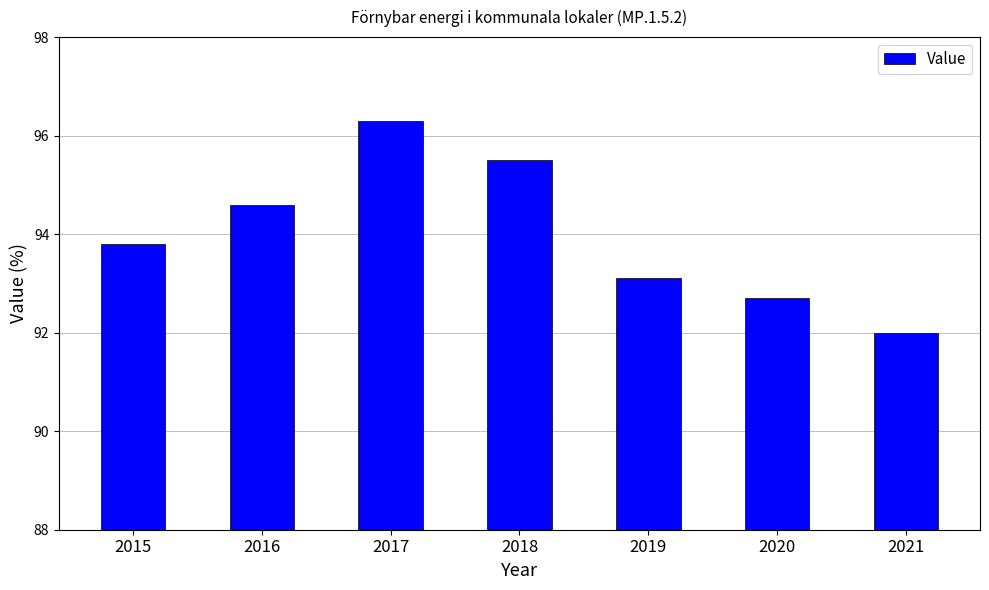

True or false: the data shows 96.3 at 2017.

True